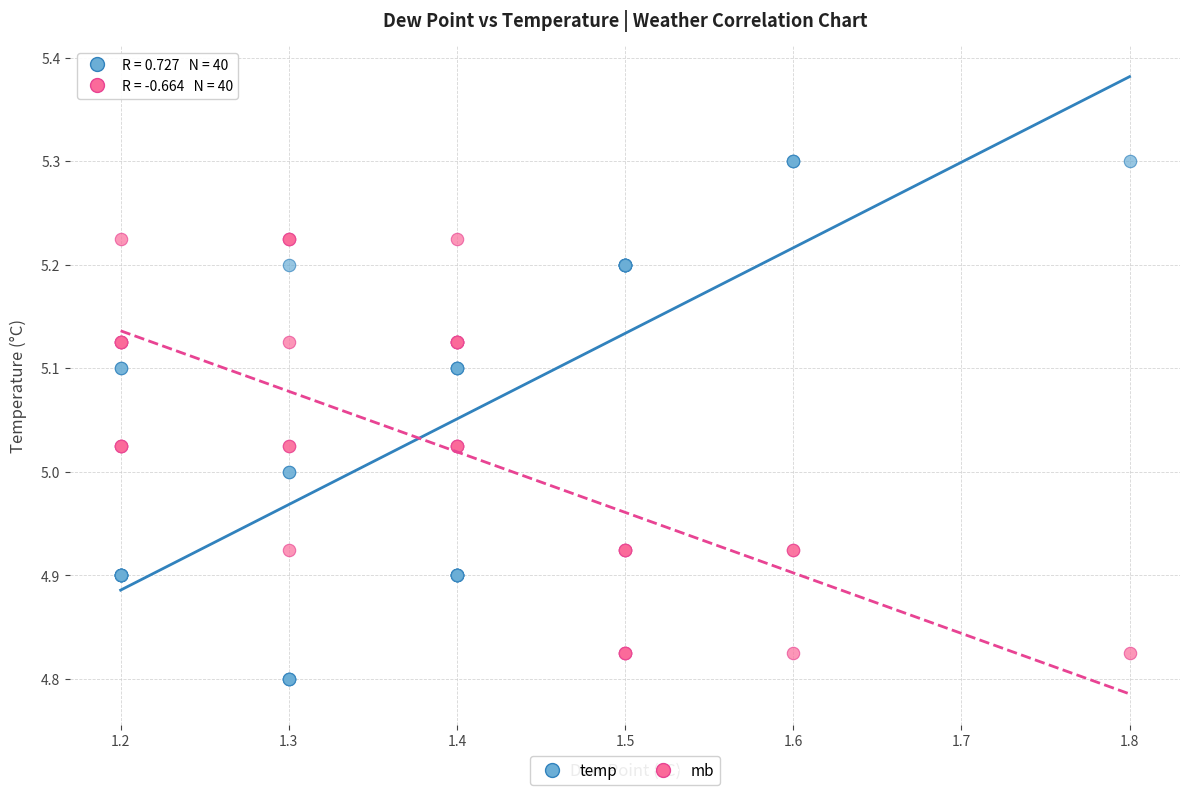

What are all the series names shown in the legend?

temp, mb